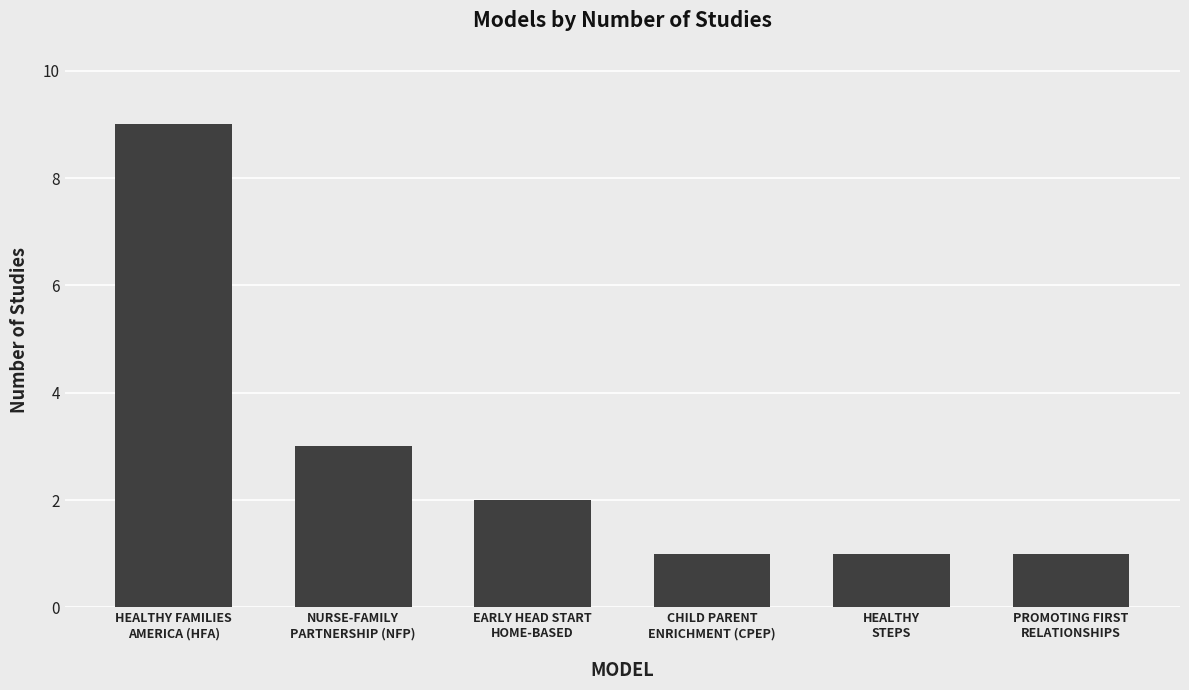

Are the bars grouped side by side (vs. stacked)?

No